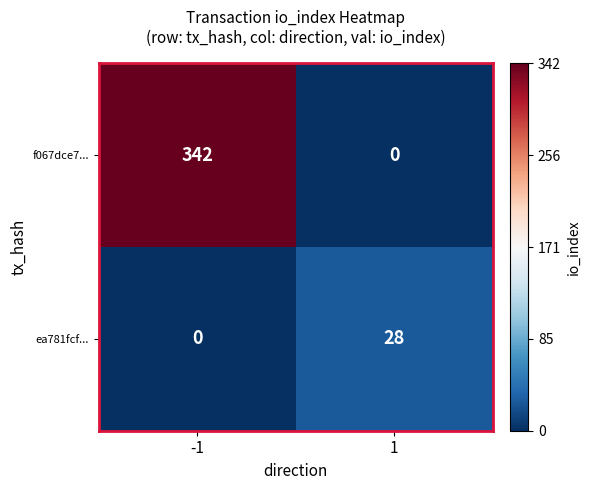

What is the difference between the maximum and minimum values in the f067dce7... series?

342